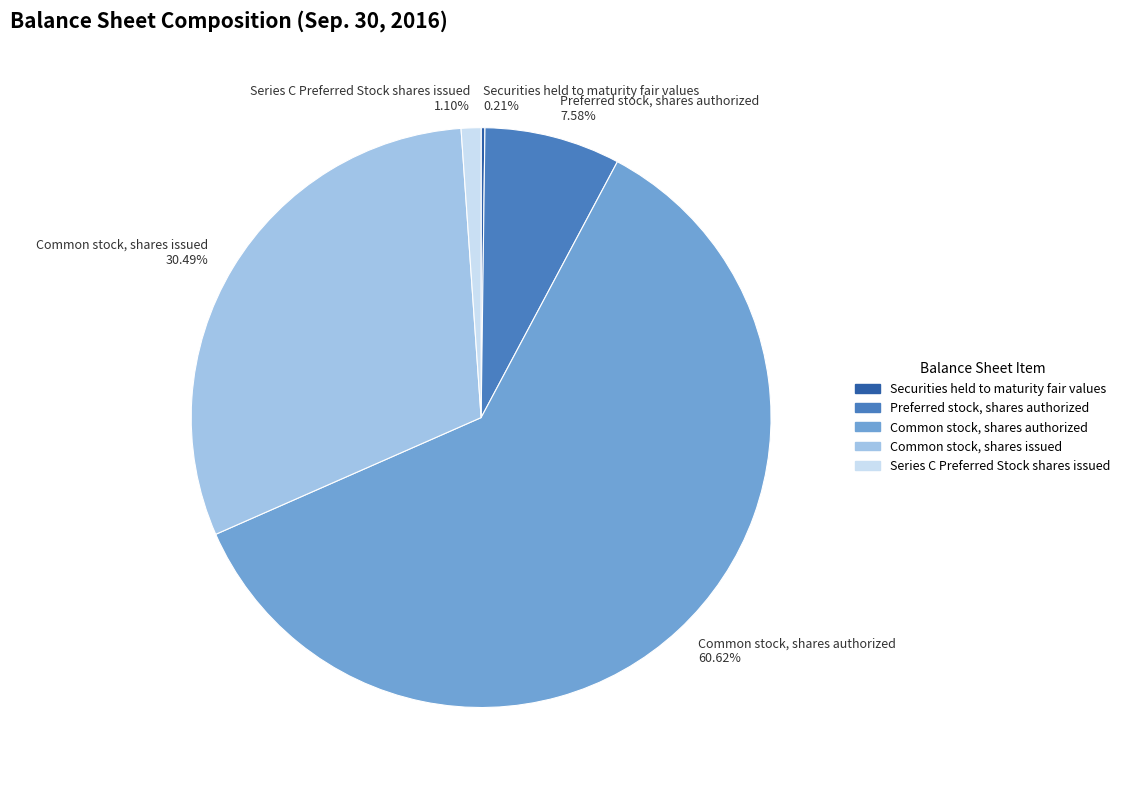

What is the largest slice in the pie chart?

Common stock, shares authorized